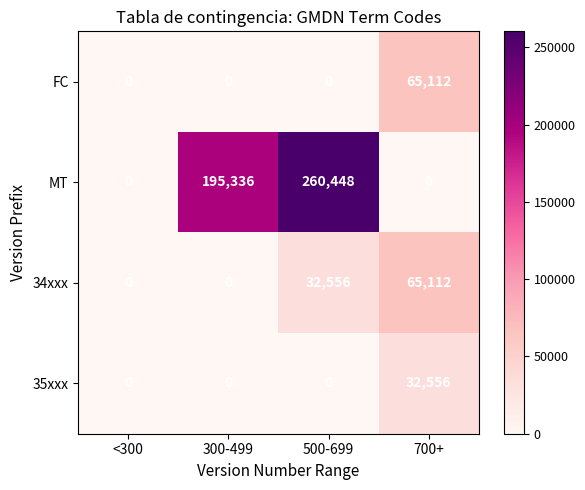

What is the maximum value shown in the chart?

260448